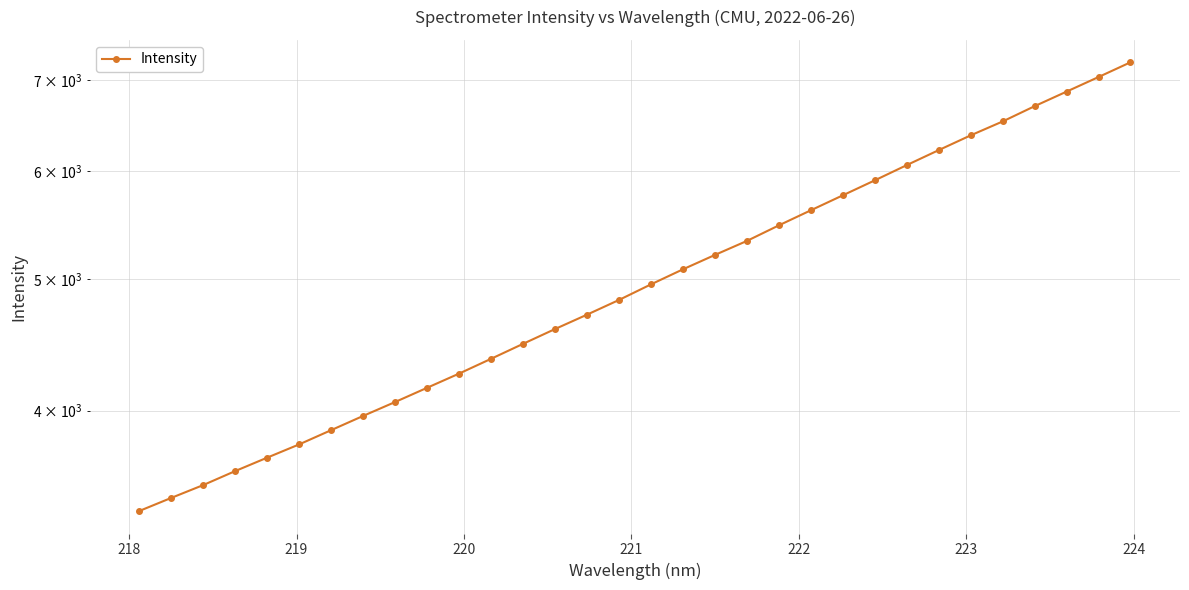

How many lines are shown in the chart?

1